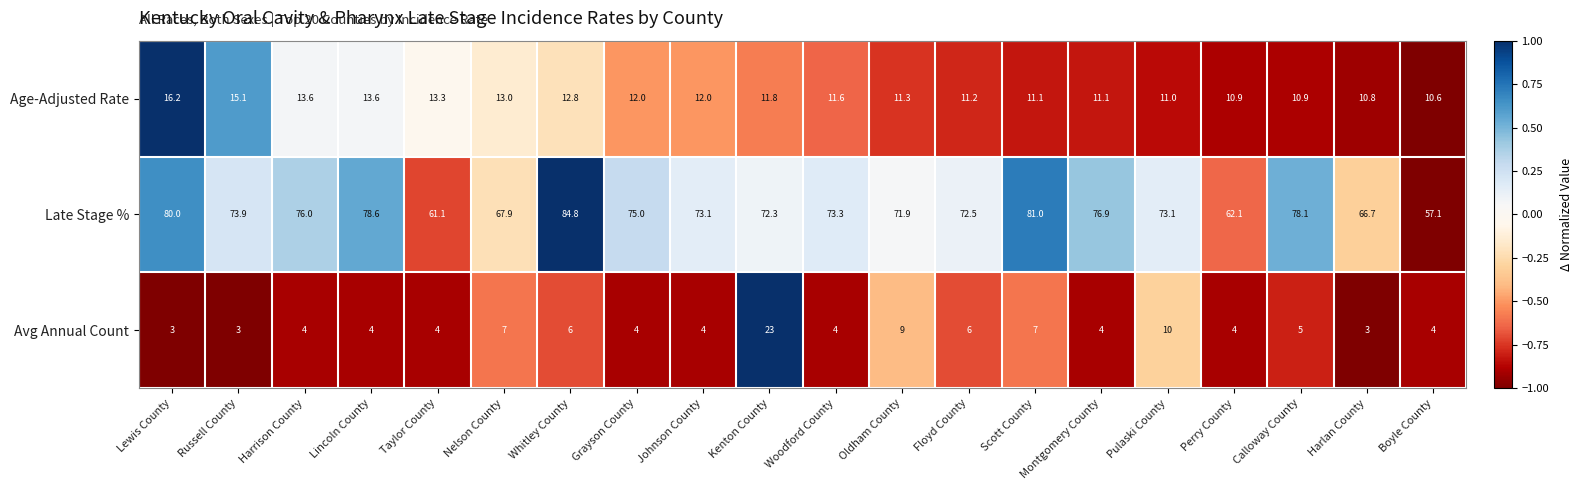

Is the value of Late Stage % at Lewis County greater than the value of Age-Adjusted Rate at Floyd County?

Yes